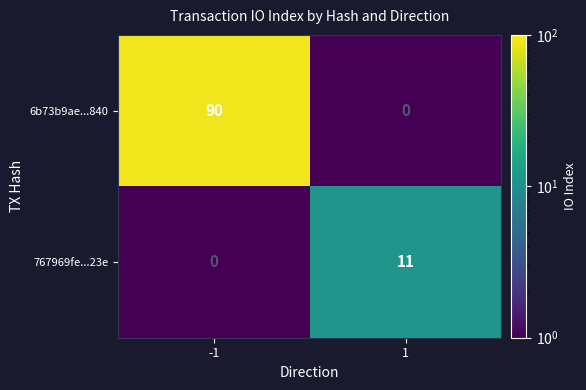

What is the difference between the 6b73b9ae...840 values at -1 and 1?

90